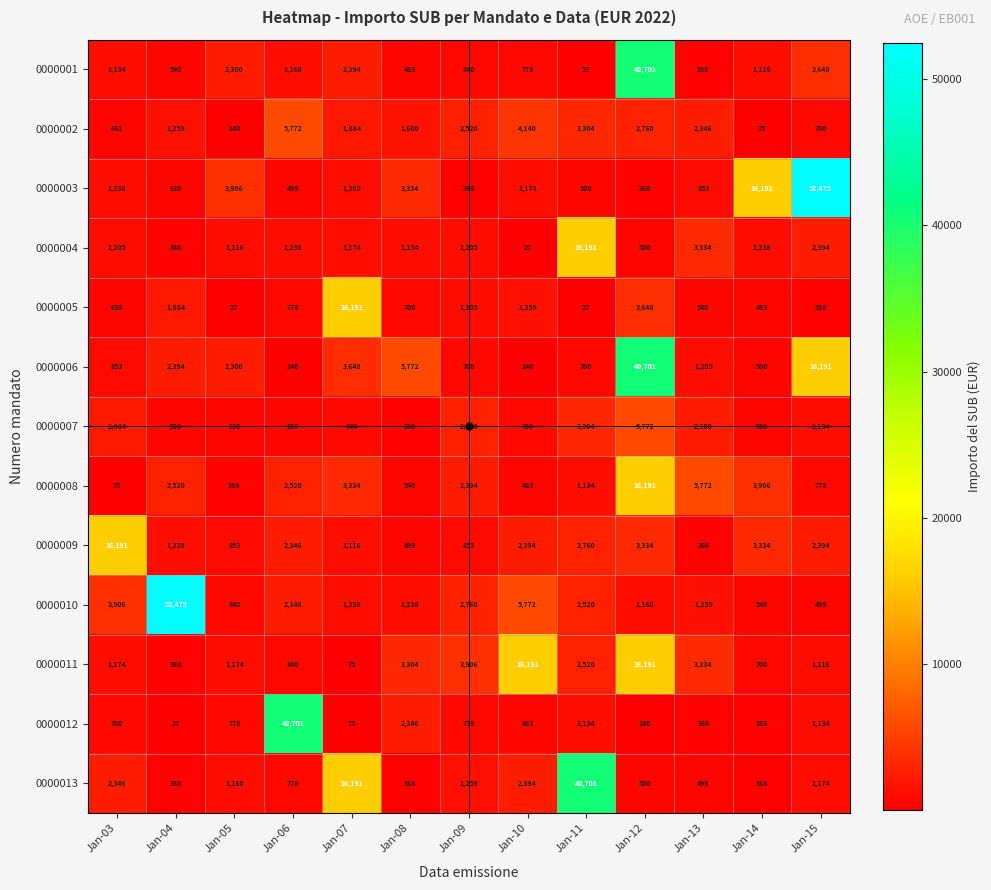

Between Jan-12 and Jan-11, which is larger?

Jan-12